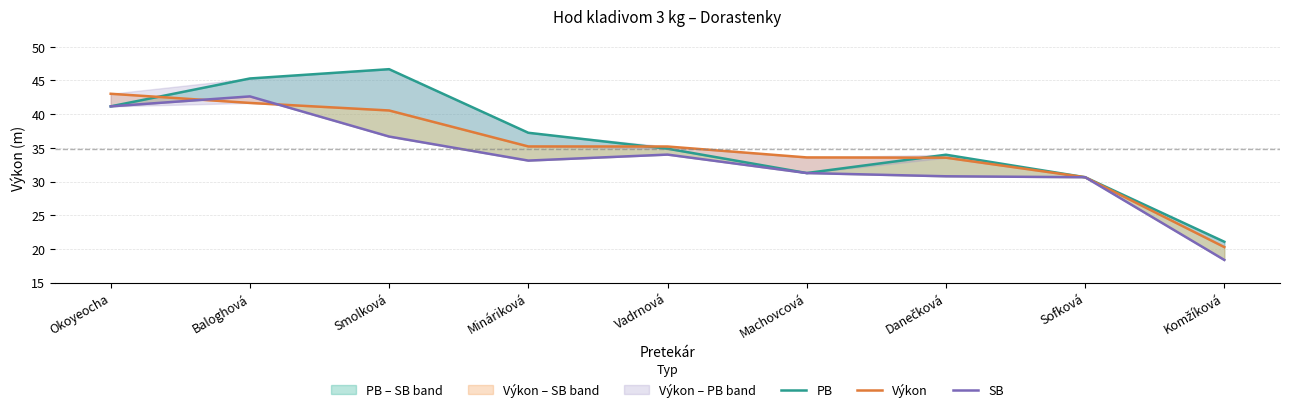

What is the label of the 2nd point from the right?

Sofková